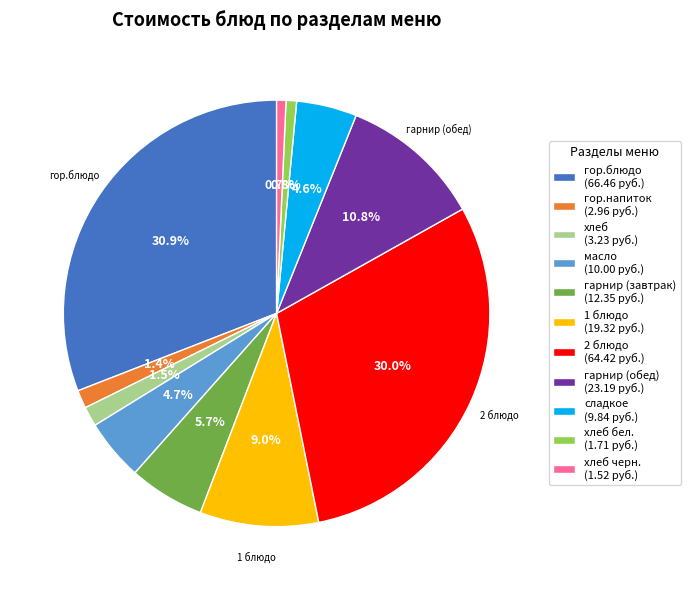

Do 2 блюдо (64.42 руб.) and 1 блюдо (19.32 руб.) together represent more than half of the pie?

No